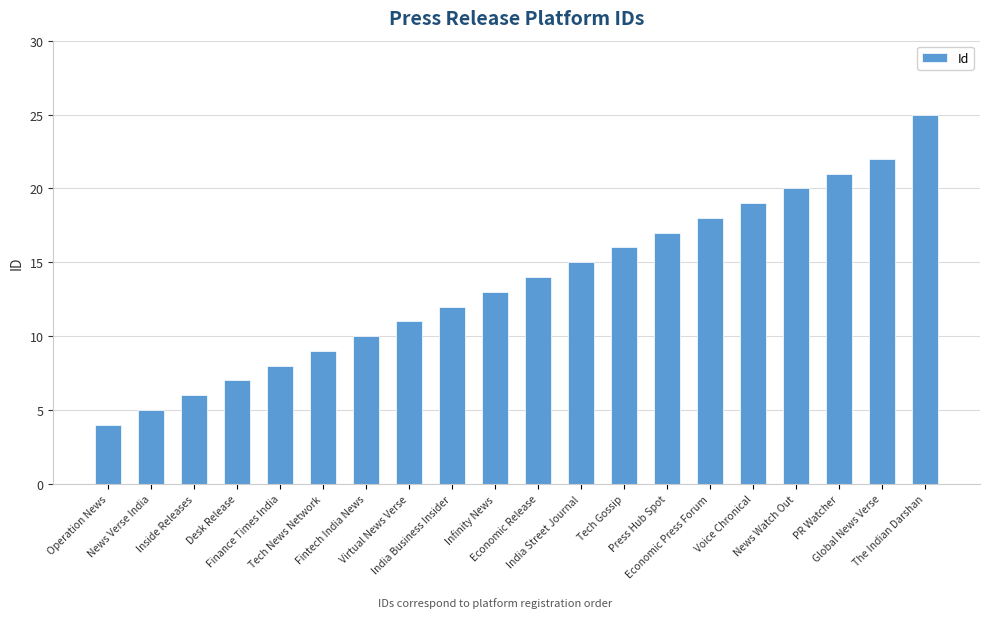

Which has a higher value, Economic Press Forum or Desk Release?

Economic Press Forum